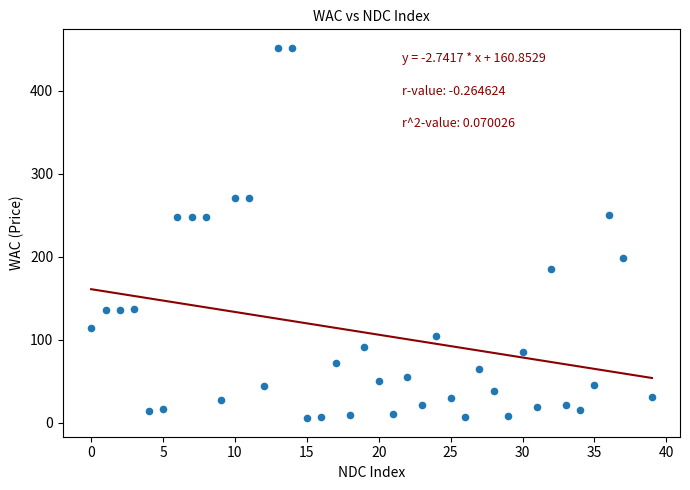

What is the range of Y values (max minus min)?

445.9